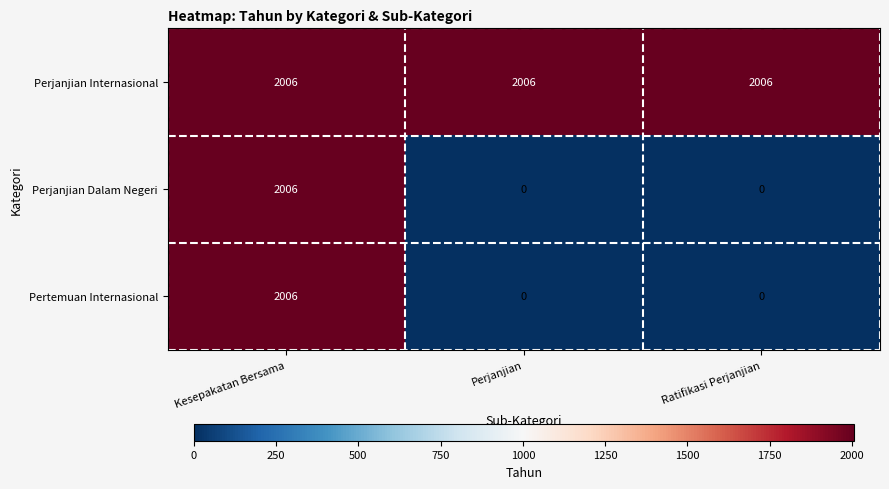

How many categories are shown in the chart?

3